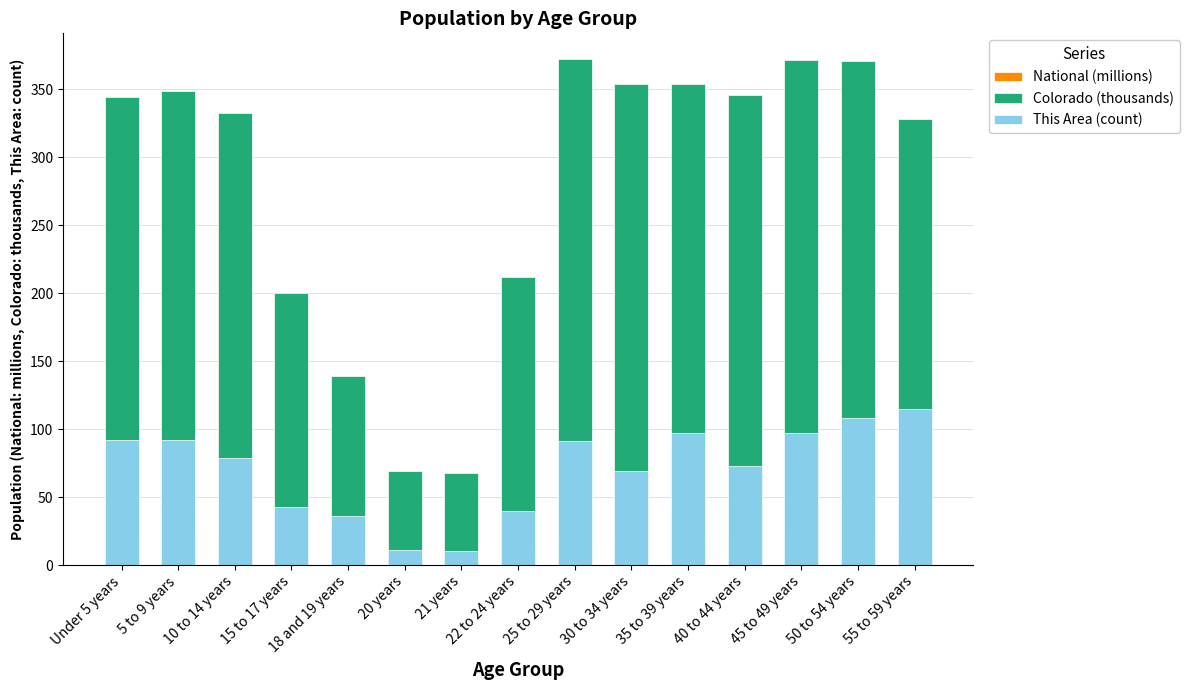

What is the difference between the maximum and minimum values in the Colorado (thousands) series?

305.1